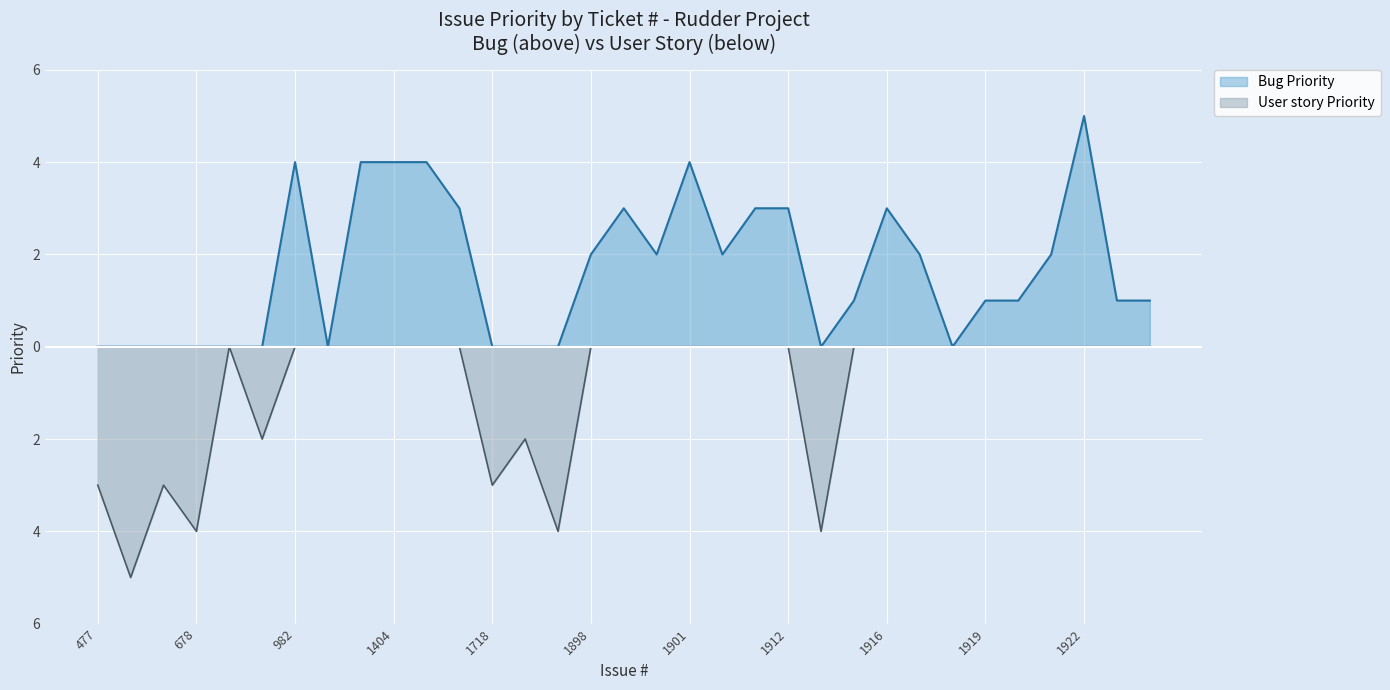

What is the difference between the maximum and second lowest values in the User story Priority series?

5